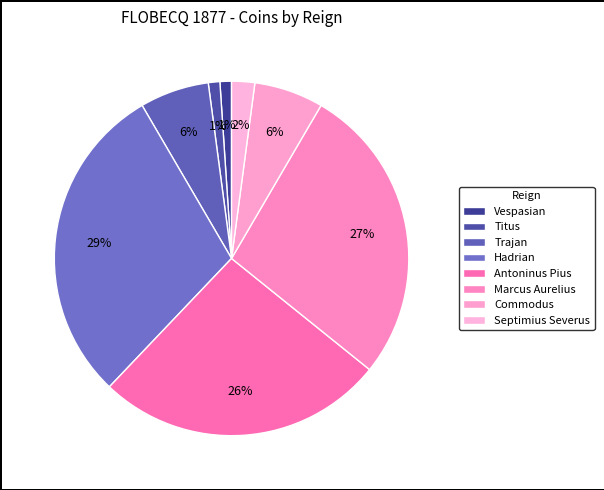

The Vespasian slice represents 7% of the pie. True or false?

False